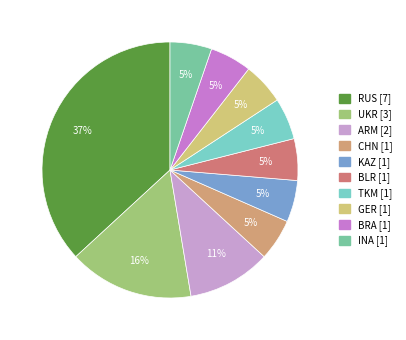

Count the number of slices in the pie.

10